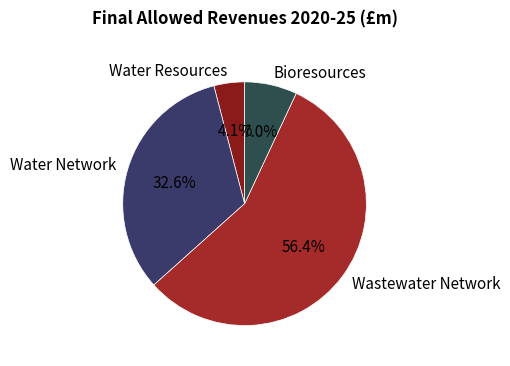

To the nearest percent, what is the difference between the Bioresources and Wastewater Network slice percentages?

49%